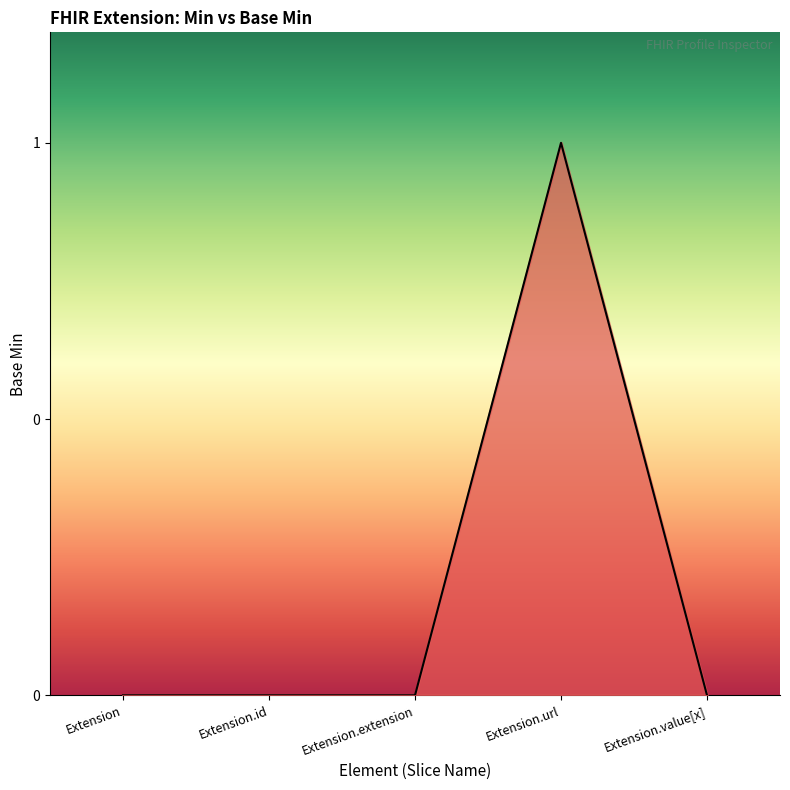

Which has a higher value, Extension or Extension.id?

Extension